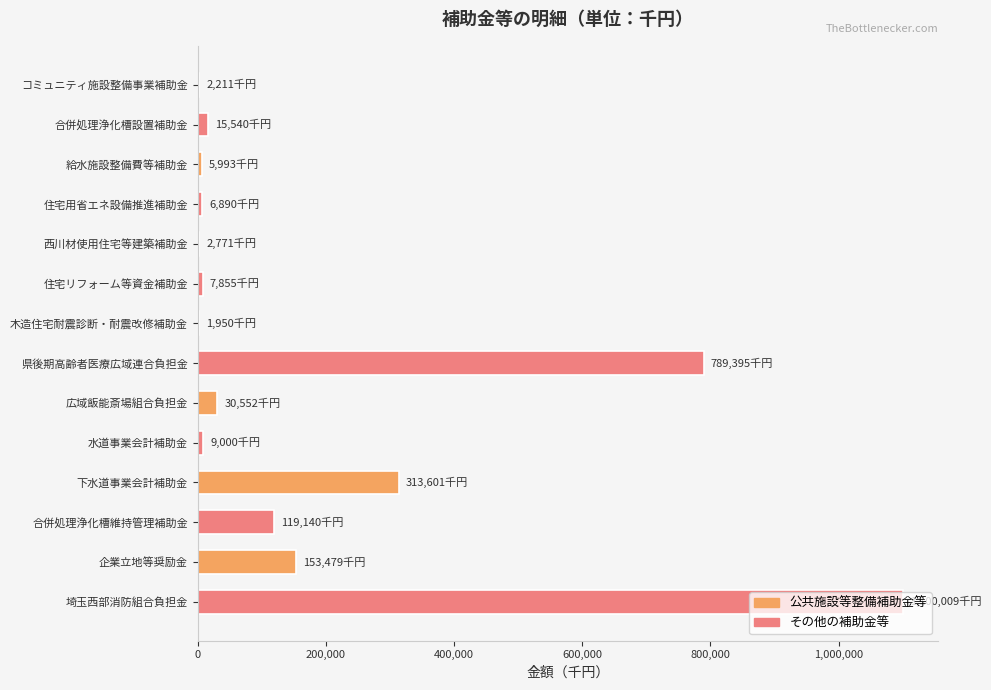

What is the change in value from 県後期高齢者医療広域連合負担金 to 広域飯能斎場組合負担金?

-758843